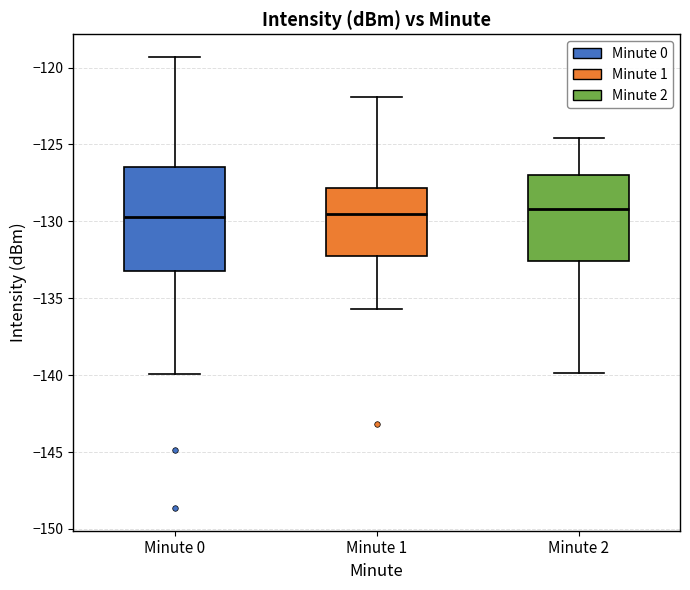

Reading left to right, transcribe this box plot: for each box, give where its median line is, the range the box spans, and where its two whiskers end, as read against the y-axis. The values are not printed on the chart, so give them approximately, as read against the axis.

Minute 0: median -129.5, box -133.0 to -126.5, whiskers -140.0 to -119.5
Minute 1: median -129.5, box -132.5 to -128.0, whiskers -135.5 to -122.0
Minute 2: median -129.0, box -132.5 to -127.0, whiskers -140.0 to -124.5